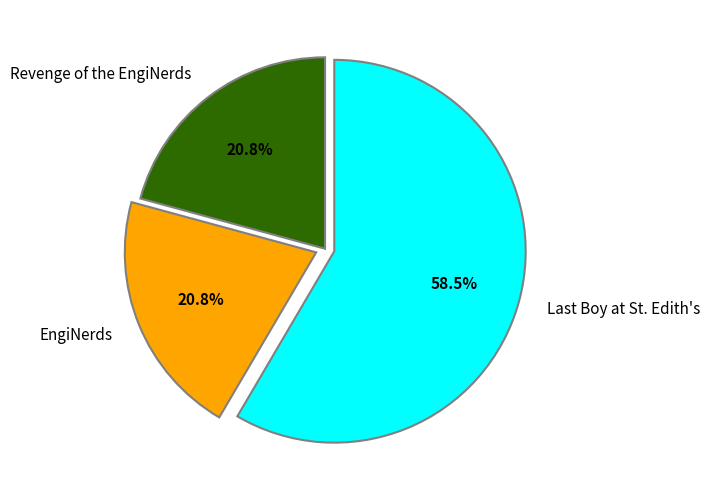

What portion of the pie excludes Revenge of the EngiNerds?

79.2%